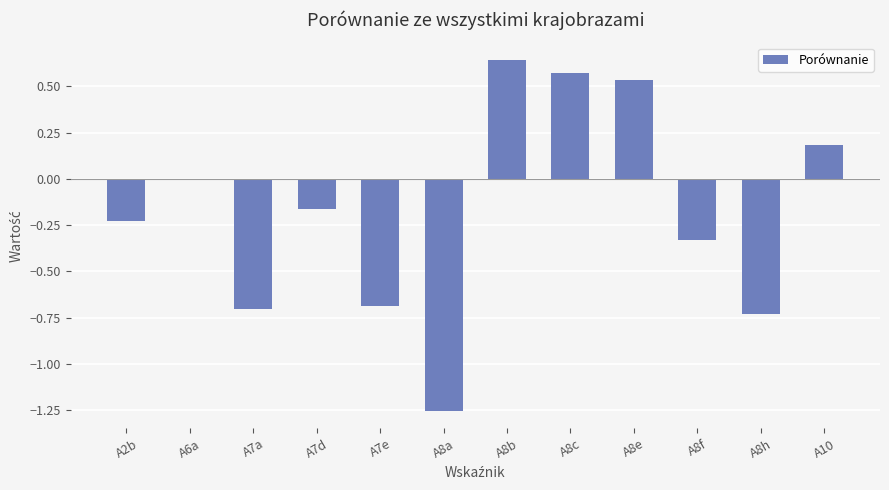

What is the sum of all values?

-2.2